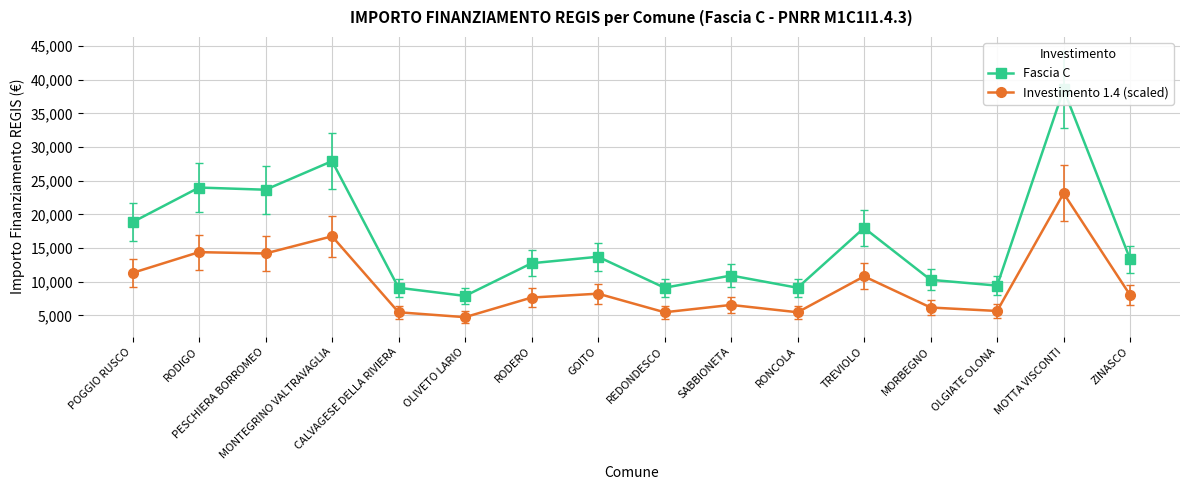

What is the label of the 14th point from the right?

PESCHIERA BORROMEO